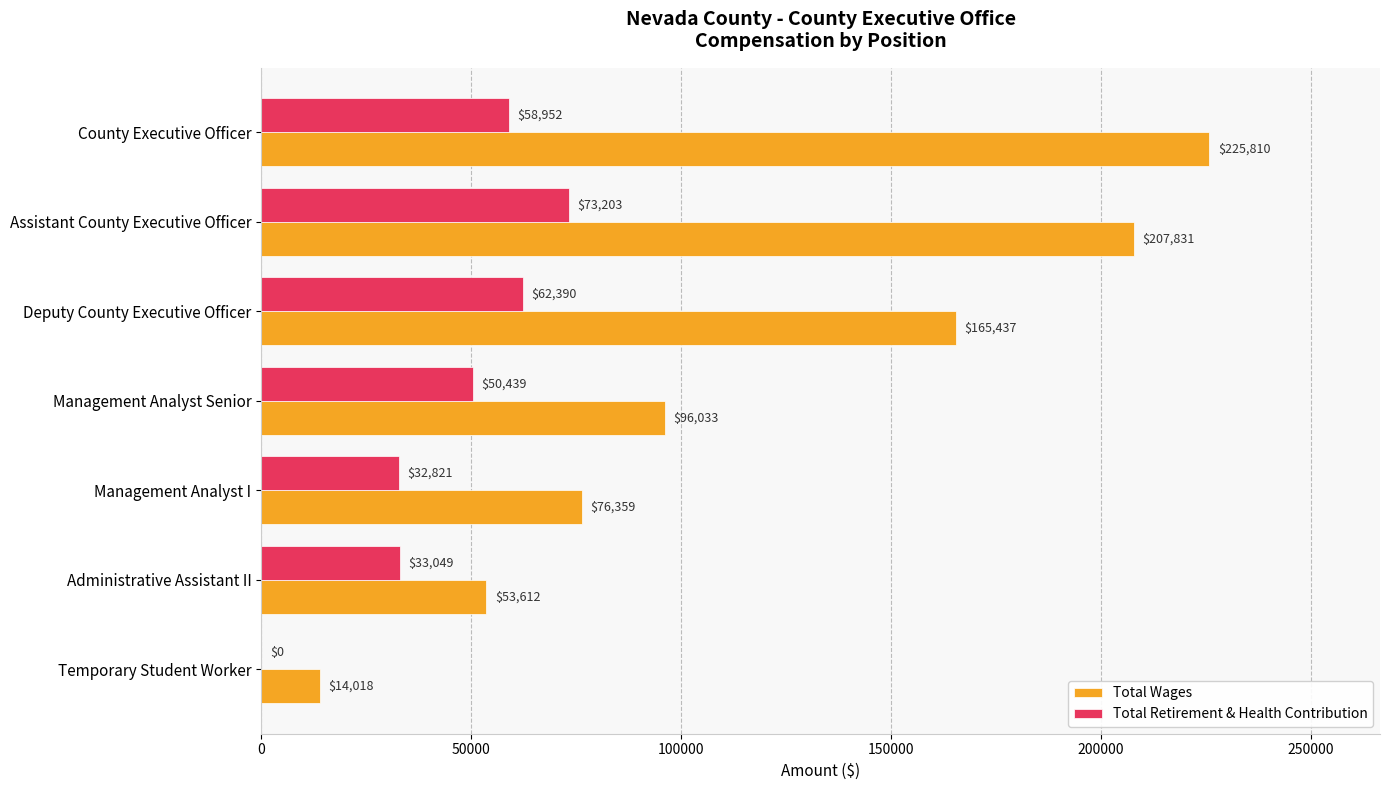

Is it true that Total Retirement & Health Contribution equals 32821 at Management Analyst I?

True